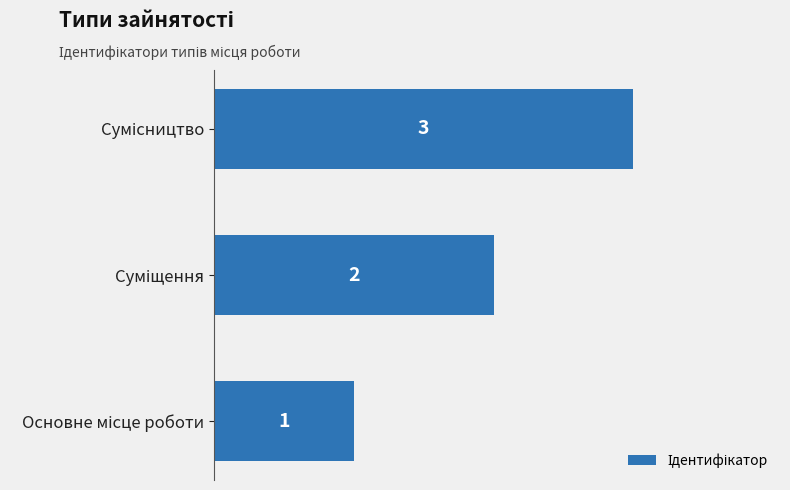

Count the values in the range 1 to 3.

3